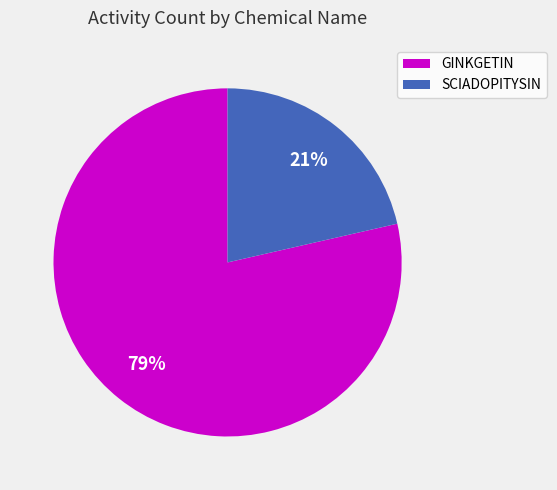

Is it true that GINKGETIN is 70% of the pie?

False